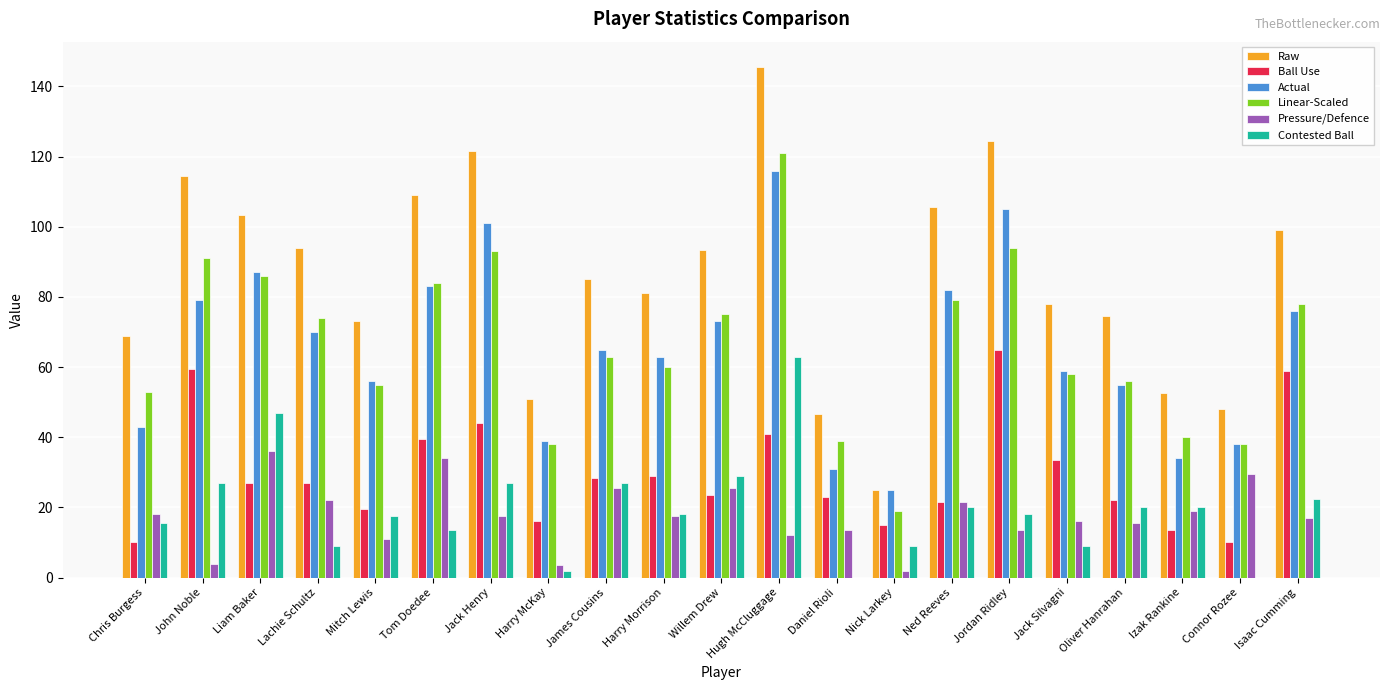

Between Harry McKay and Izak Rankine, which series saw the biggest shift?

Contested Ball